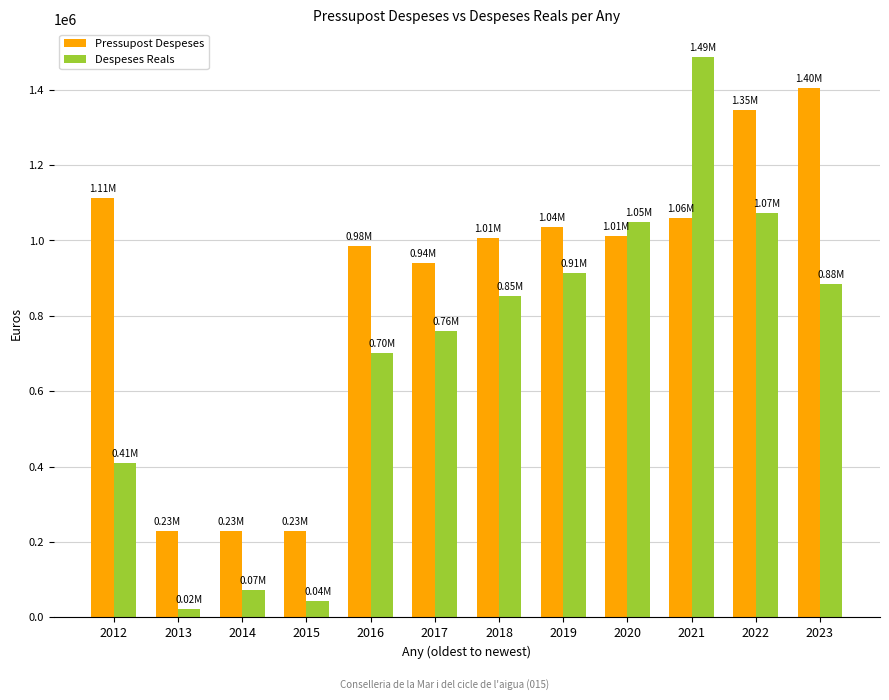

List the labels in order of Despeses Reals value, largest first.

2021, 2022, 2020, 2019, 2023, 2018, 2017, 2016, 2012, 2014, 2015, 2013